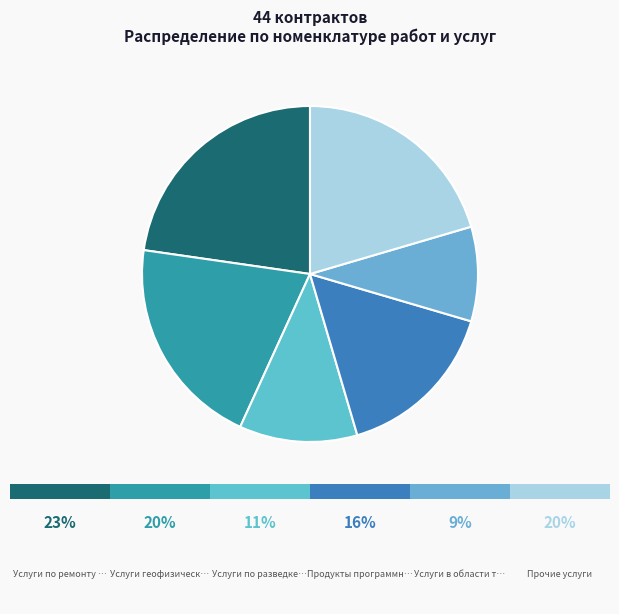

Count the number of slices in the pie.

6